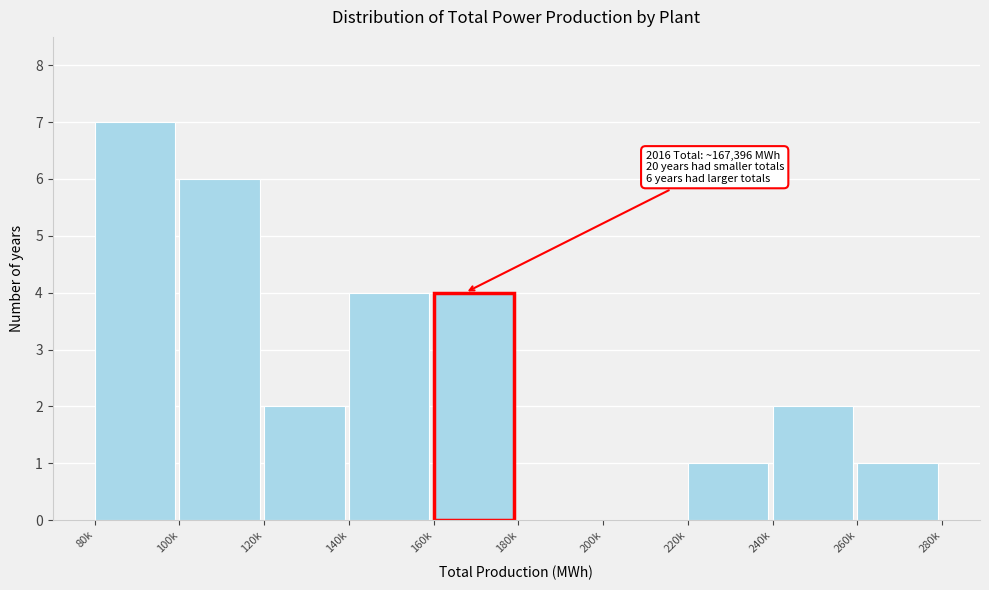

Reading right to left, extract all data points from this chart.

260k=1	240k=2	220k=1	200k=0	180k=0	160k=4	140k=4	120k=2	100k=6	80k=7